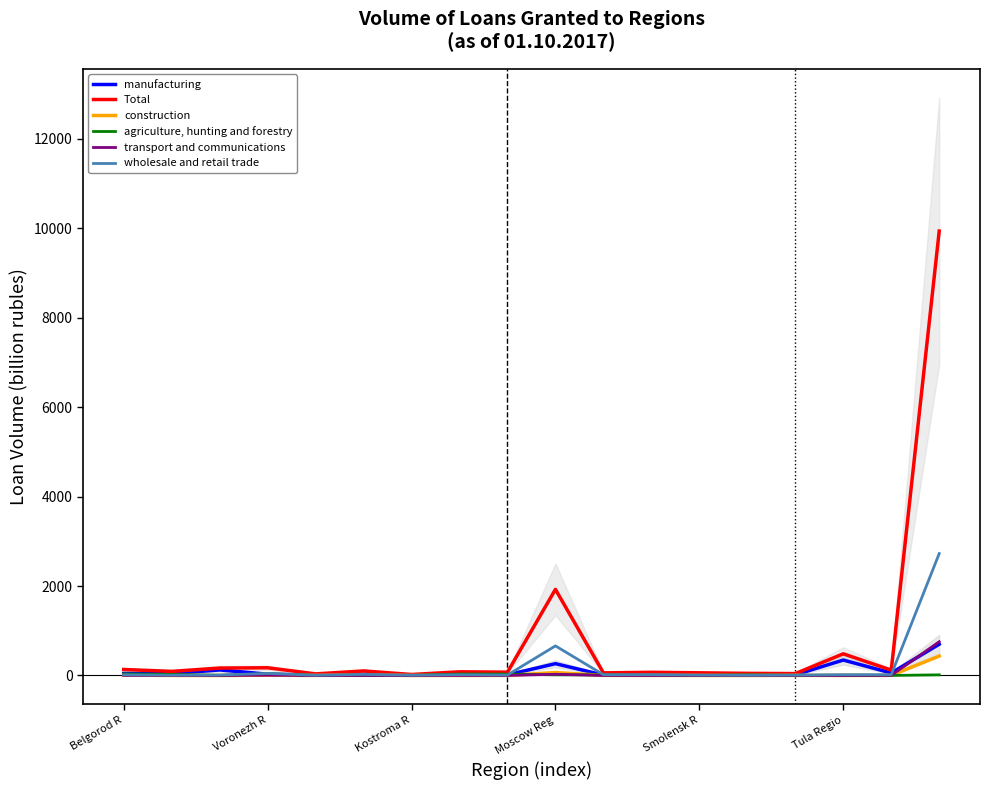

What is the difference between the maximum and minimum values in the agriculture, hunting and forestry series?

38.5